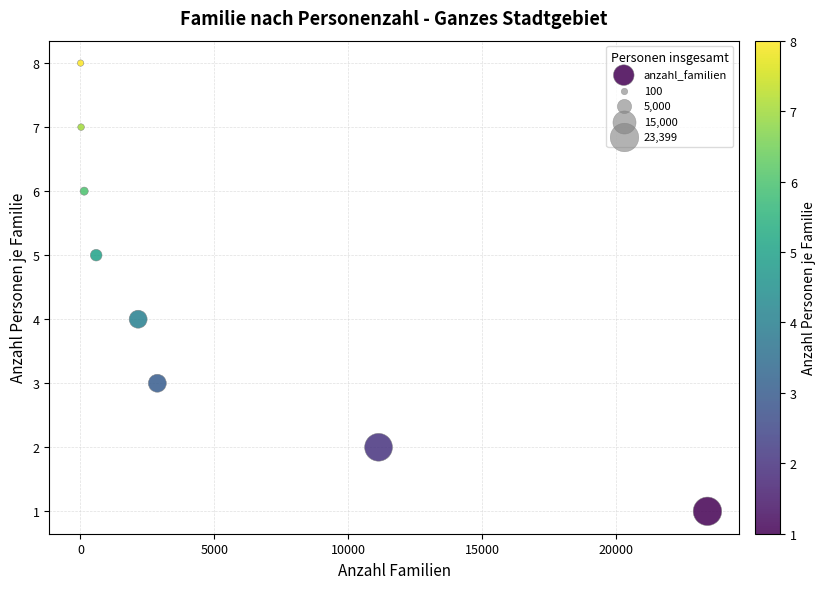

What is the range of X values (max minus min)?

23393